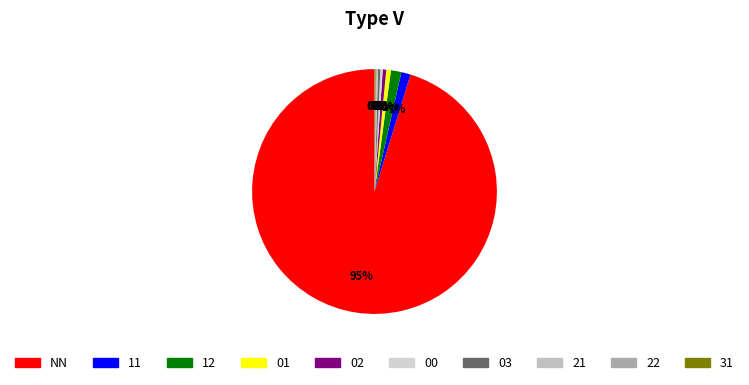

Is it true that 02 is 0% of the pie?

True